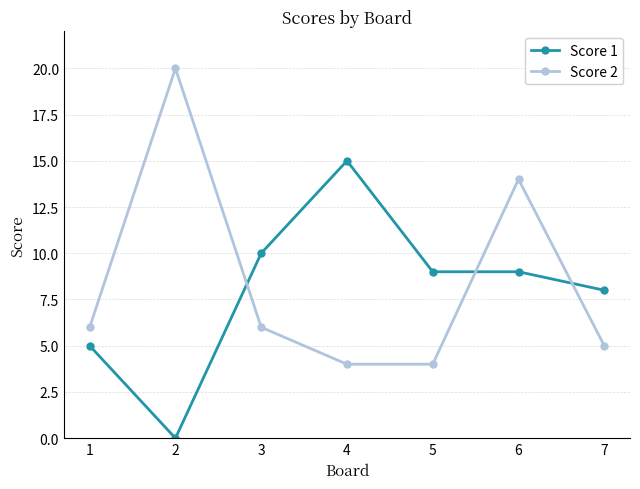

Reading right to left, list all the values displayed in this chart.

Score 1: 7=8	6=9	5=9	4=15	3=10	2=0	1=5
Score 2: 7=5	6=14	5=4	4=4	3=6	2=20	1=6